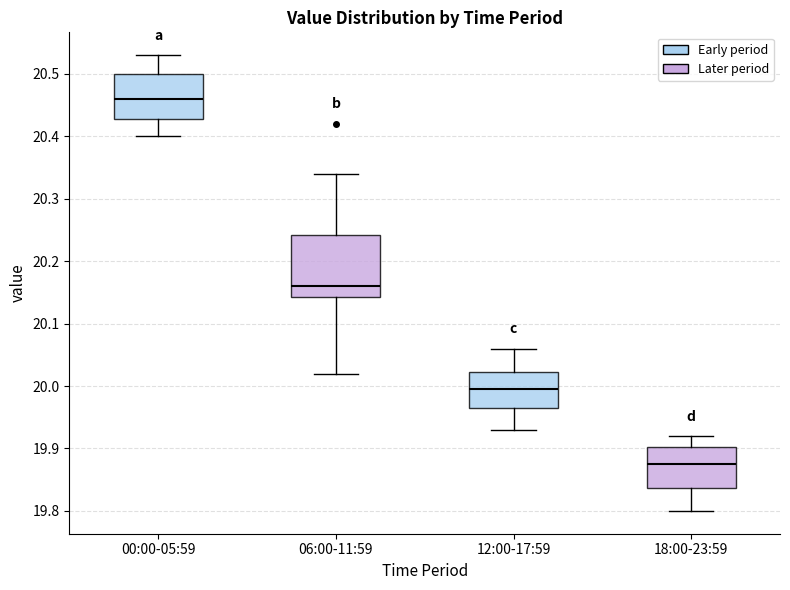

Where does the upper whisker of the box for 18:00-23:59 end on the y-axis? The values are not printed on the chart, so give them approximately, as read against the axis.

19.92